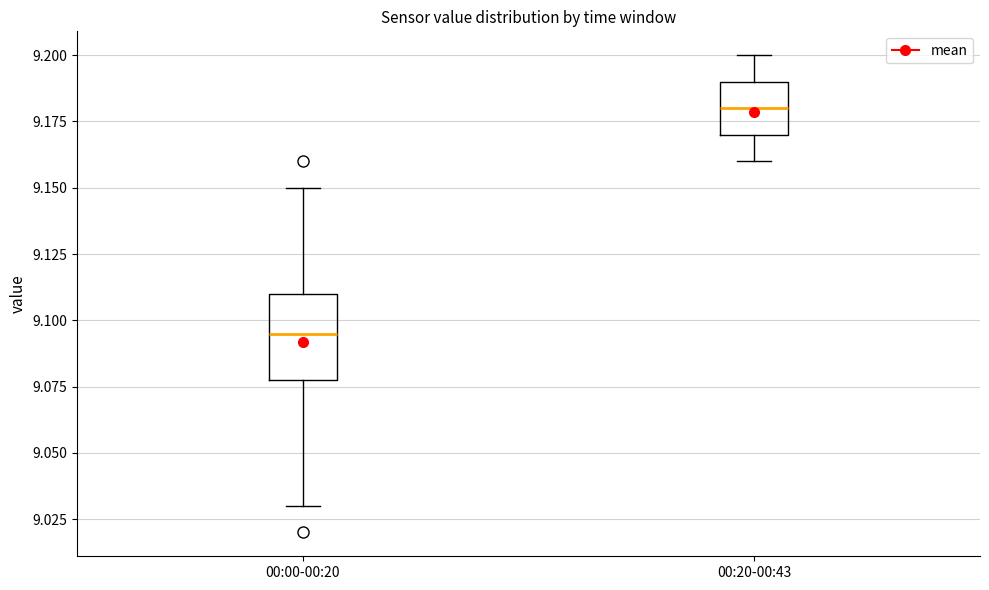

Reading left to right, transcribe this box plot: for each box, give where its median line is, the range the box spans, and where its two whiskers end, as read against the y-axis. The values are not printed on the chart, so give them approximately, as read against the axis.

00:00-00:20: median 9.095, box 9.080 to 9.110, whiskers 9.030 to 9.150
00:20-00:43: median 9.180, box 9.170 to 9.190, whiskers 9.160 to 9.200